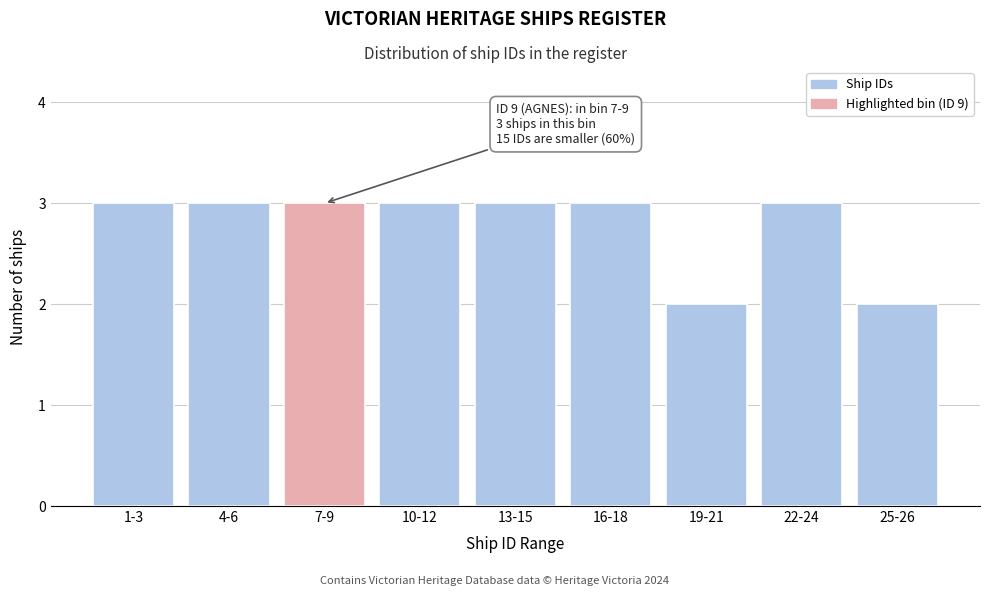

Reading left to right, list all the values displayed in this chart.

1-3=3	4-6=3	7-9=3	10-12=3	13-15=3	16-18=3	19-21=2	22-24=3	25-26=2